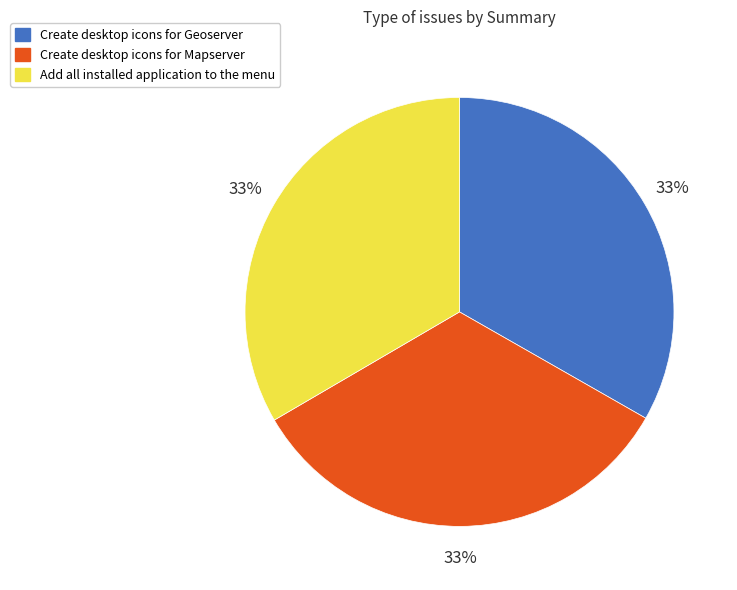

Is it true that Create desktop icons for Geoserver is 33% of the pie?

True